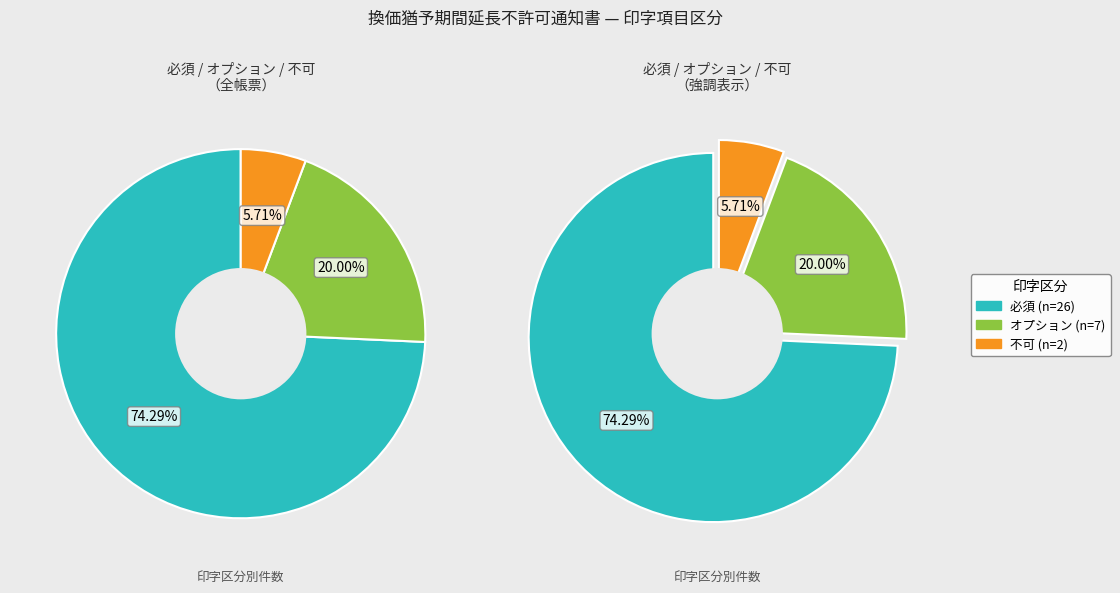

To the nearest percent, what is the average slice percentage?

33%